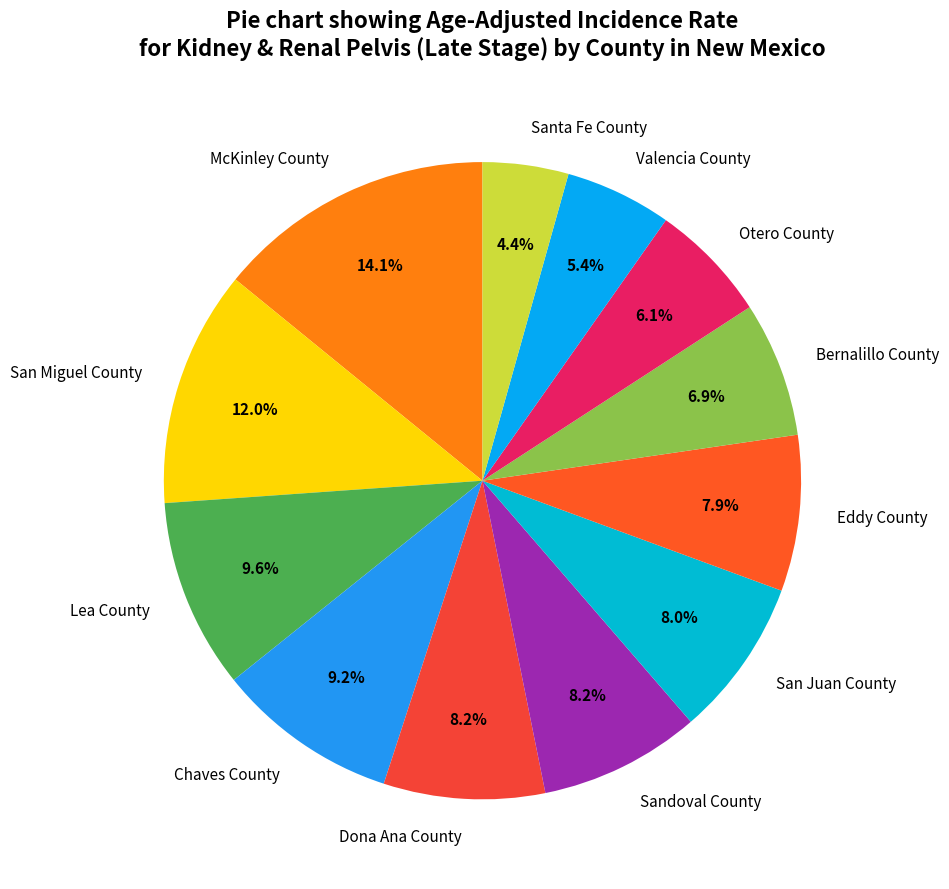

To the nearest percent, what portion does Dona Ana County represent?

8%